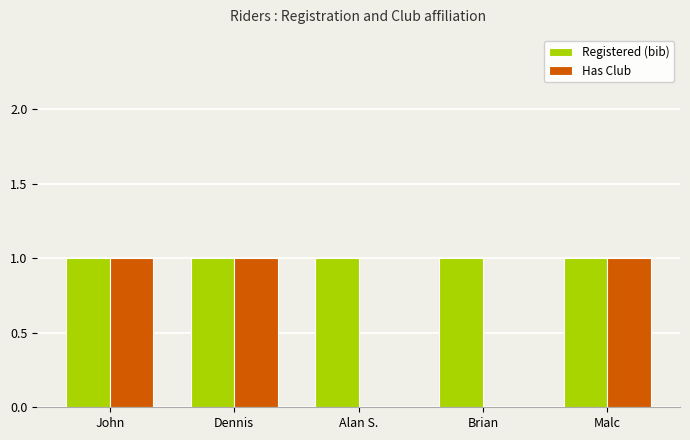

Which series has the largest total across all categories?

Registered (bib)